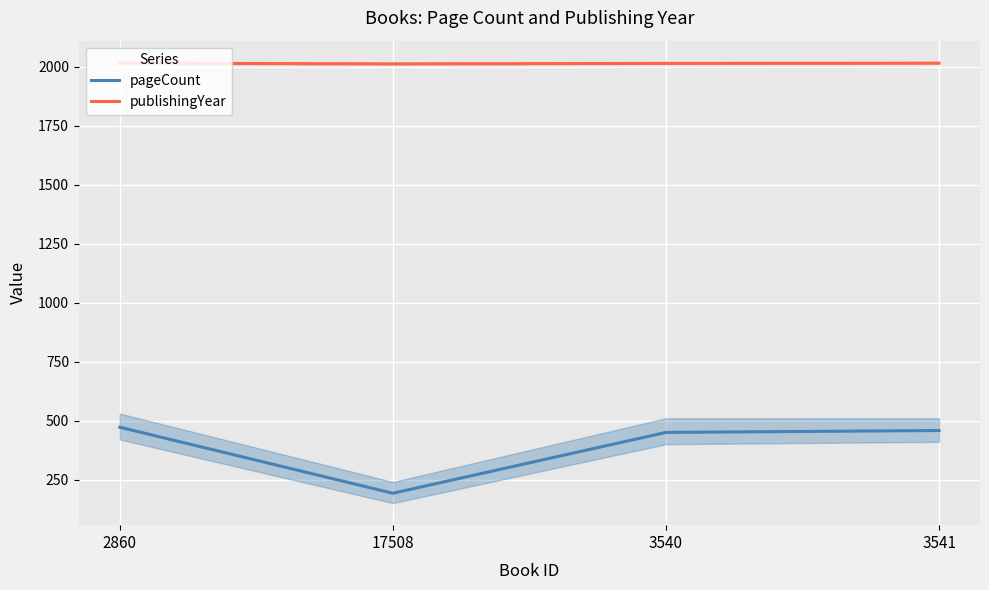

What is the difference between the second highest and second lowest values in the pageCount series?

8